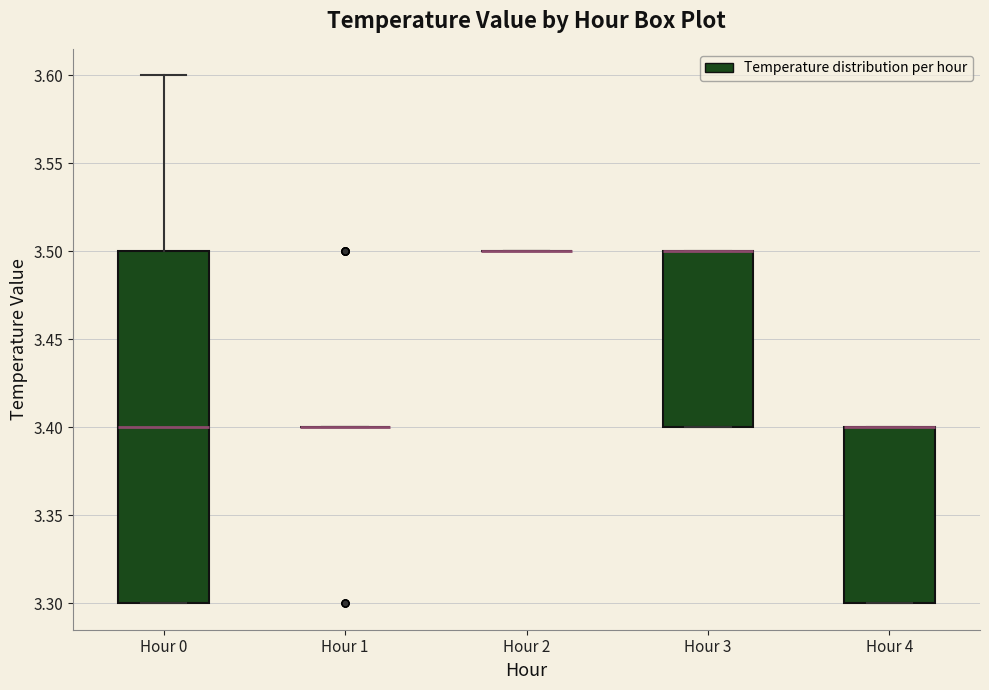

Reading left to right, transcribe this box plot: for each box, give where its median line is, the range the box spans, and where its two whiskers end, as read against the y-axis. The values are not printed on the chart, so give them approximately, as read against the axis.

Hour 0: median 3.4, box 3.3 to 3.5, whiskers 3.3 to 3.6
Hour 1: box collapsed to a line at 3.4, whiskers 3.4 to 3.4
Hour 2: box collapsed to a line at 3.5, whiskers 3.5 to 3.5
Hour 3: median 3.5 (drawn on the box's upper edge), box 3.4 to 3.5, whiskers 3.4 to 3.5
Hour 4: median 3.4 (drawn on the box's upper edge), box 3.3 to 3.4, whiskers 3.3 to 3.4